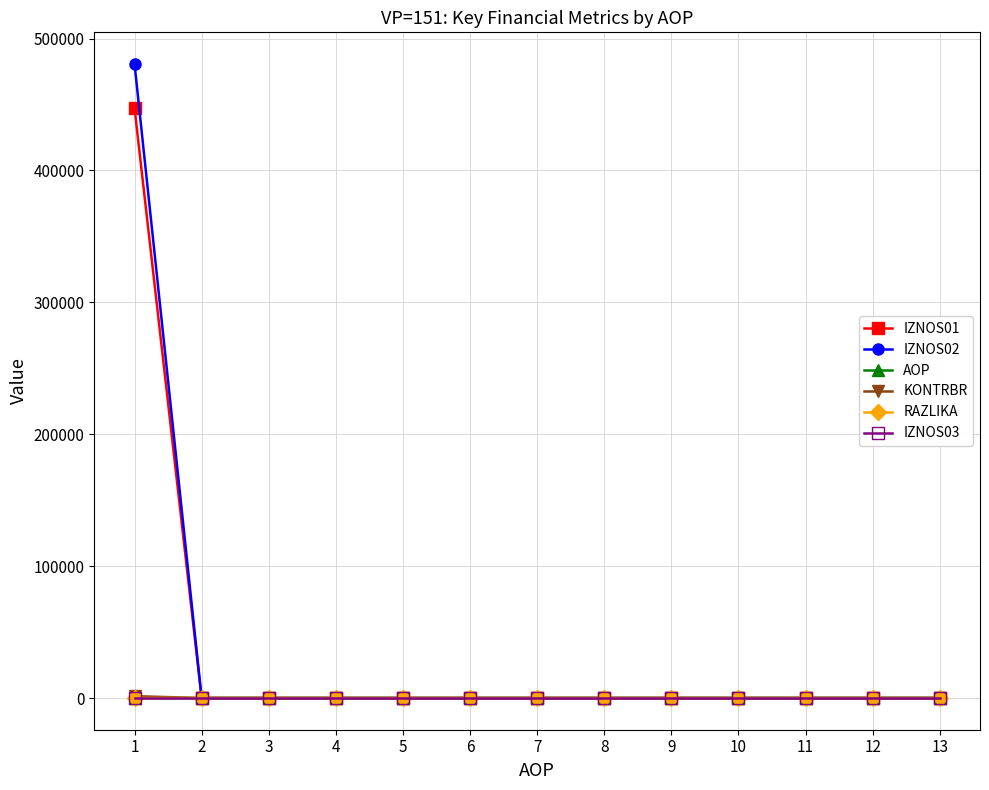

What are all the series names shown in the legend?

IZNOS01, IZNOS02, AOP, KONTRBR, RAZLIKA, IZNOS03